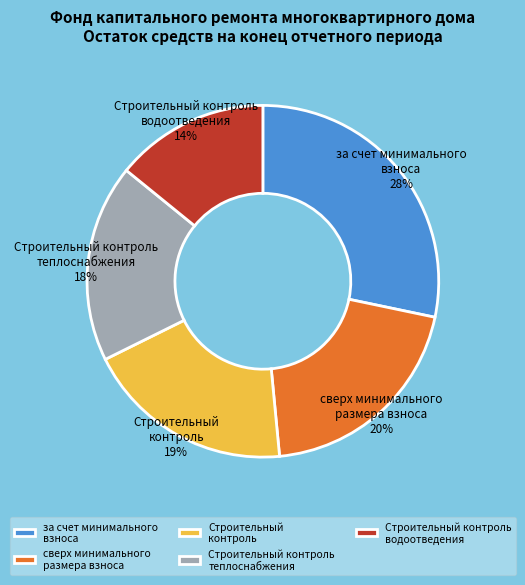

To the nearest percent, what is the difference between the largest and smallest slice percentages?

14%